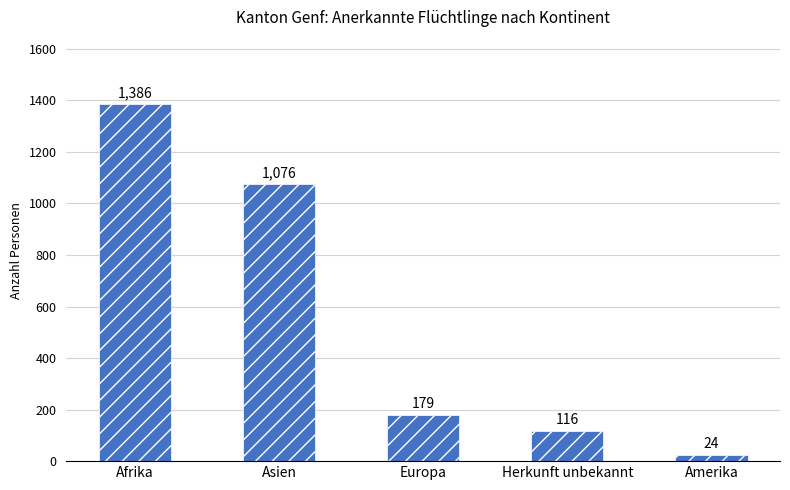

Read the value at Afrika.

1386